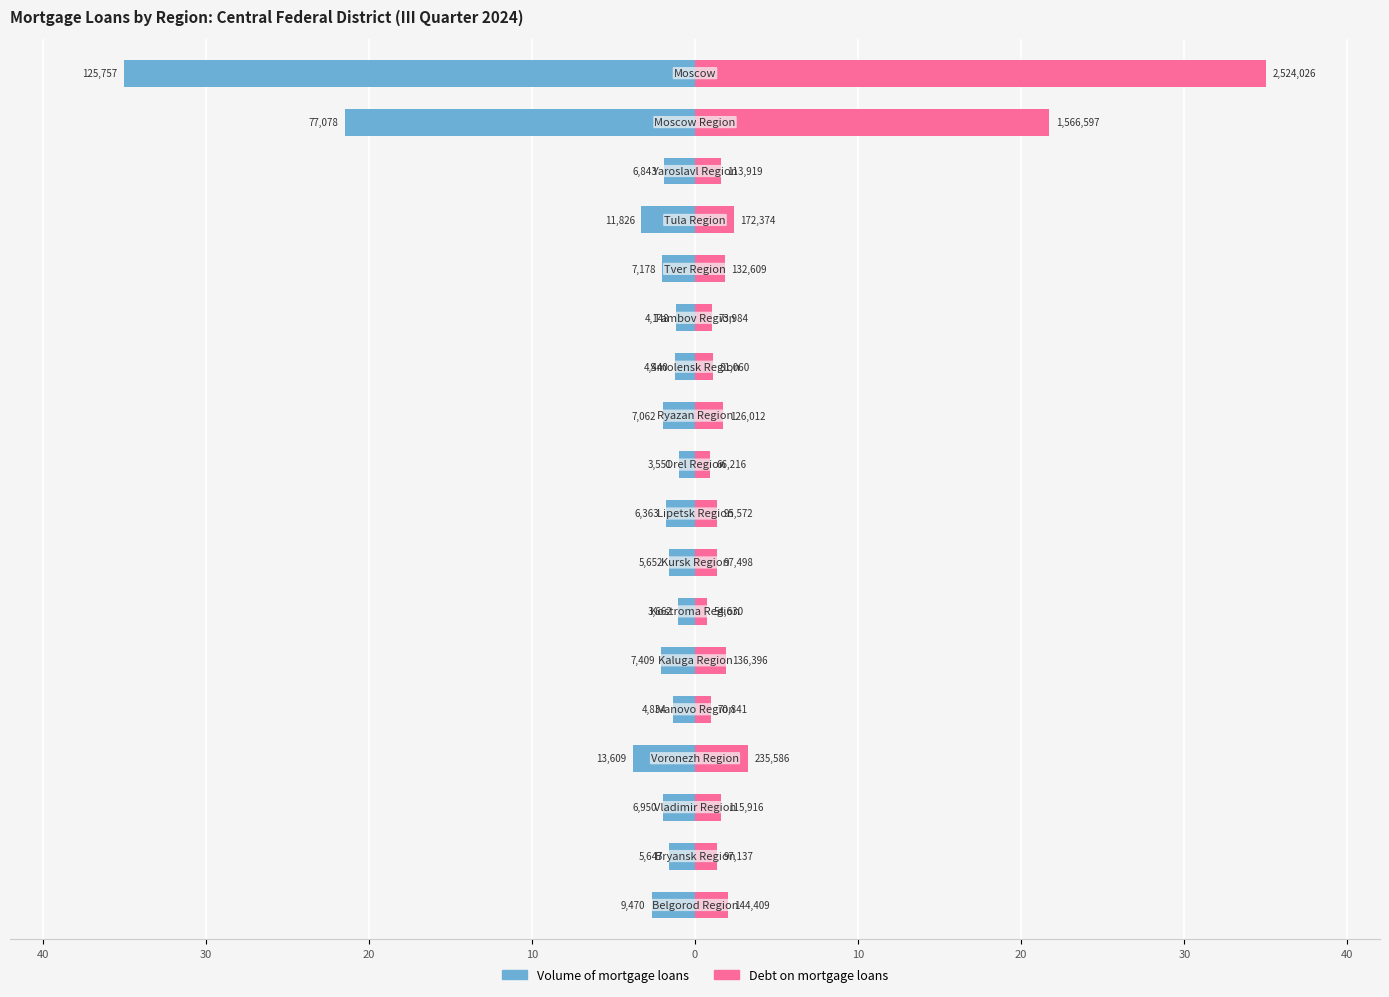

How many data points in Debt on mortgage loans (col_2, thousands) are less than 1?

3